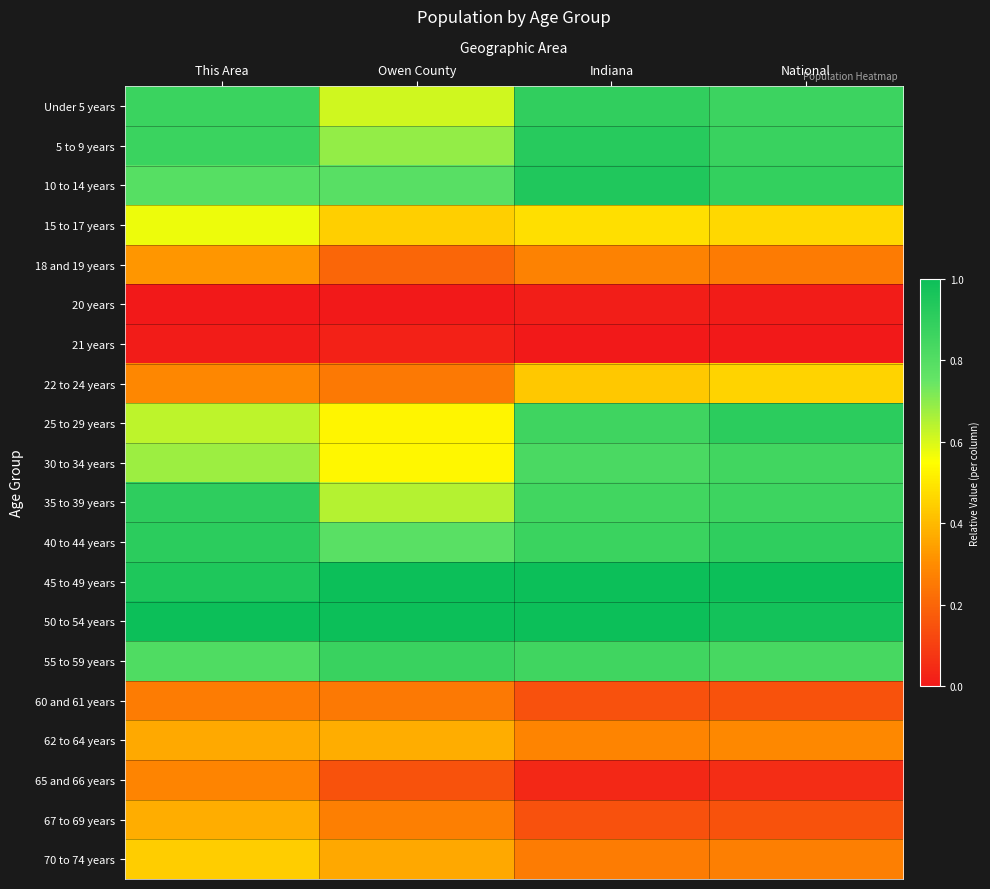

At how many categories does at least one series exceed 0?

4